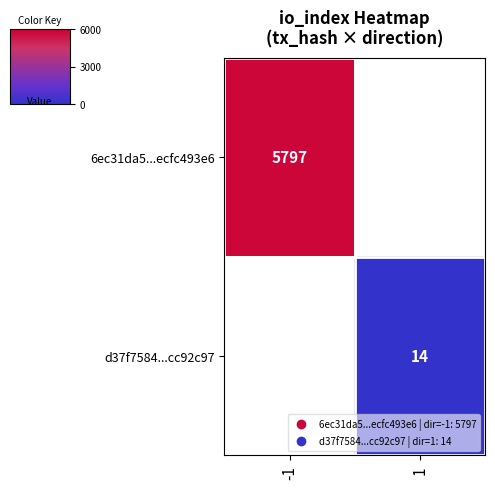

Which category has the lowest value across all series?

1